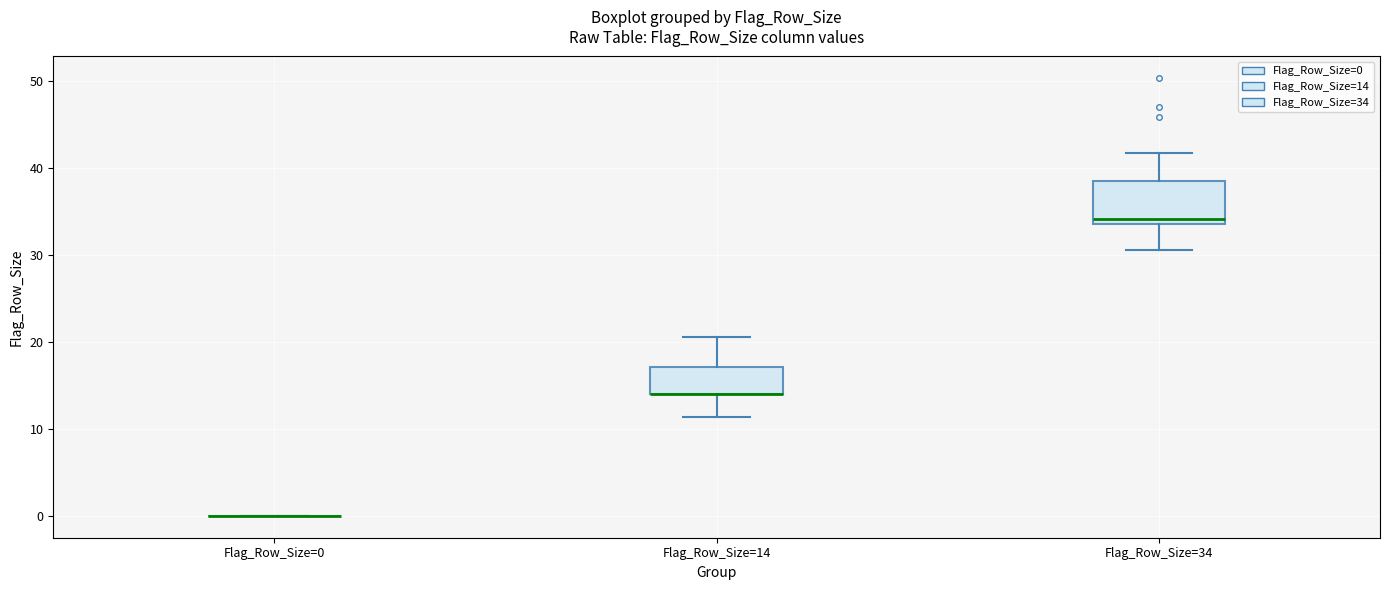

Where does the upper whisker of the box for Flag_Row_Size=34 end on the y-axis? The values are not printed on the chart, so give them approximately, as read against the axis.

42